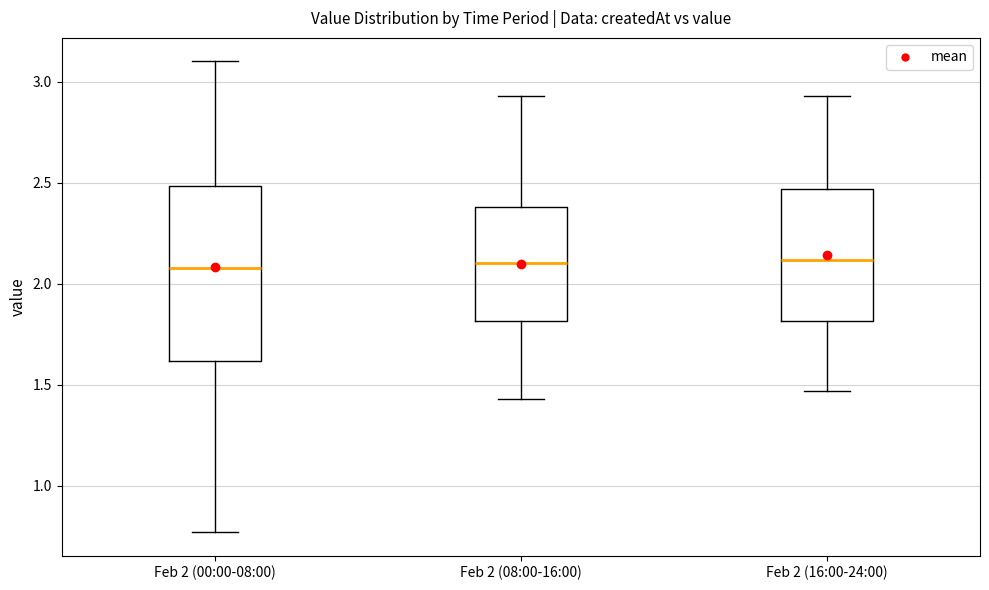

Reading left to right, read every box against the y-axis: the position of its median line, the range the box covers, and the ends of its whiskers. The values are not printed on the chart, so give them approximately, as read against the axis.

Feb 2 (00:00-08:00): median 2.10, box 1.60 to 2.50, whiskers 0.75 to 3.10
Feb 2 (08:00-16:00): median 2.10, box 1.80 to 2.40, whiskers 1.45 to 2.95
Feb 2 (16:00-24:00): median 2.10, box 1.80 to 2.45, whiskers 1.45 to 2.95